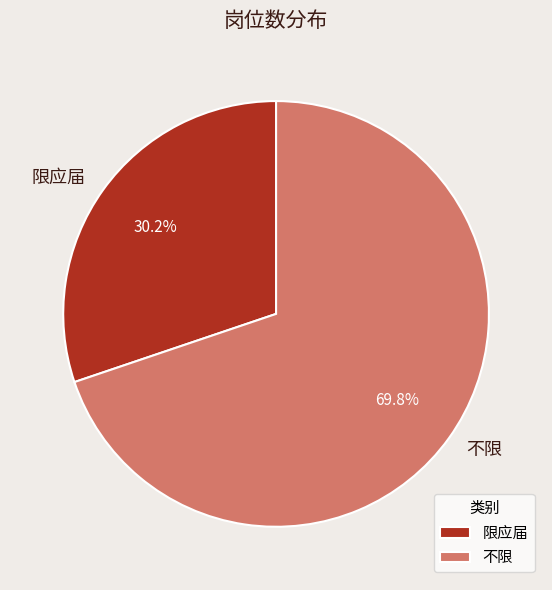

To the nearest percent, what is the difference between the 限应届 and 不限 slice percentages?

40%